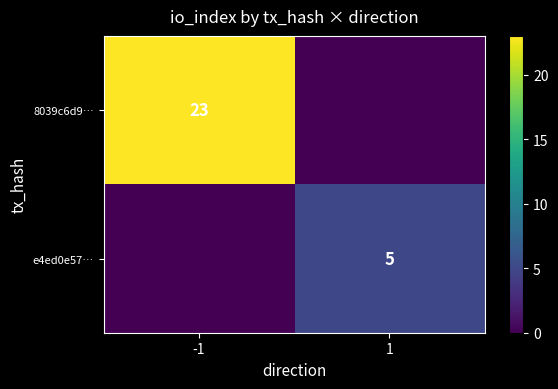

The 8039c6d9… series shows 31 at -1. True or false?

False